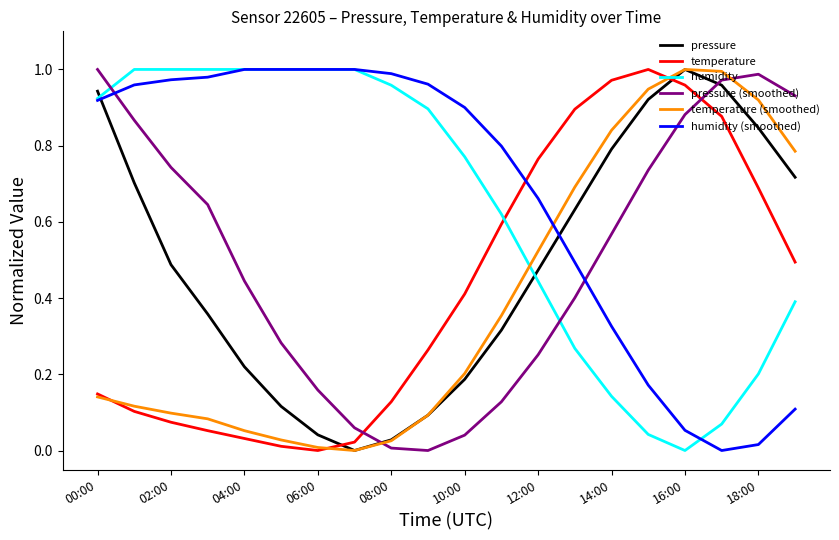

Which series ends up on top after the final intersection of pressure (smoothed) and humidity (smoothed)?

pressure (smoothed)